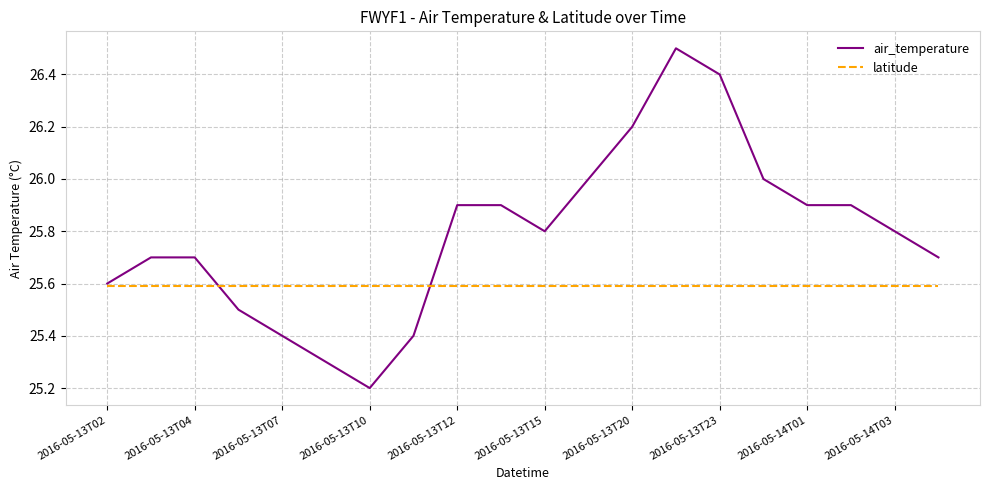

Which series has the widest spread of values?

air_temperature